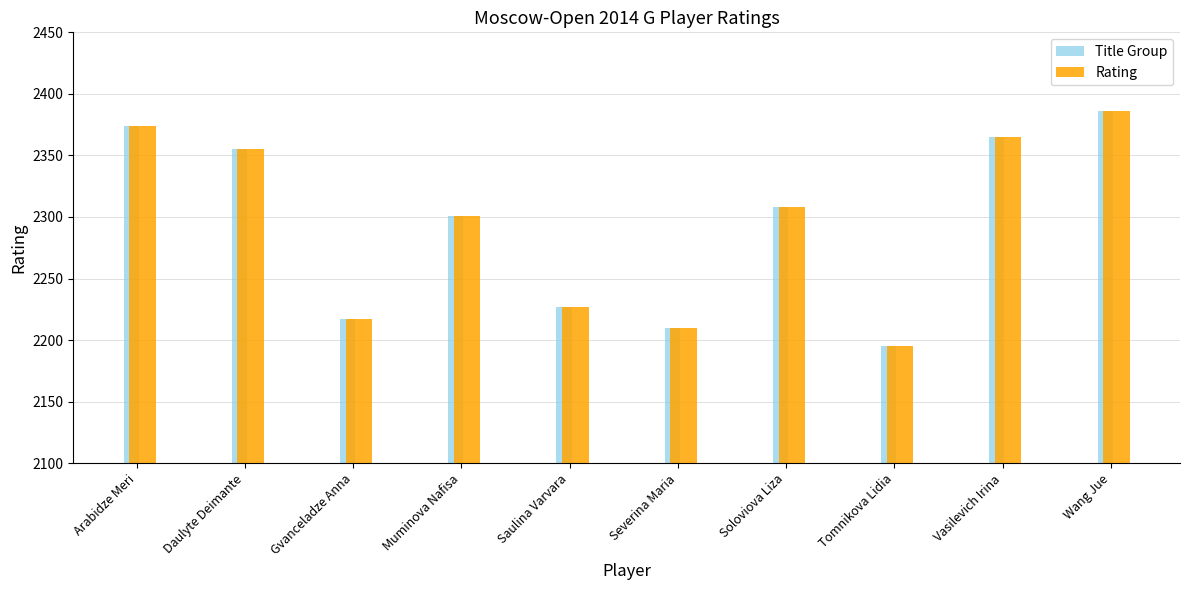

What is the sum of all Rating values?

22938